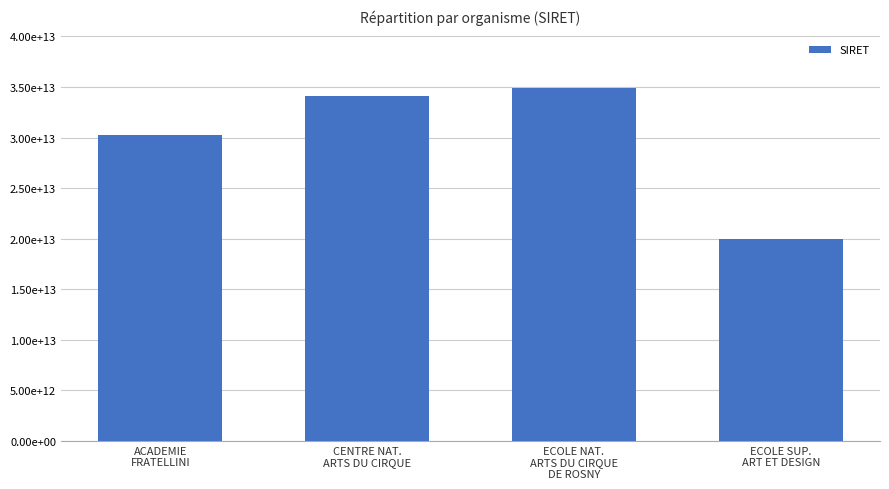

The chart shows a value of 6627908219452 at ACADEMIE
FRATELLINI. True or false?

False